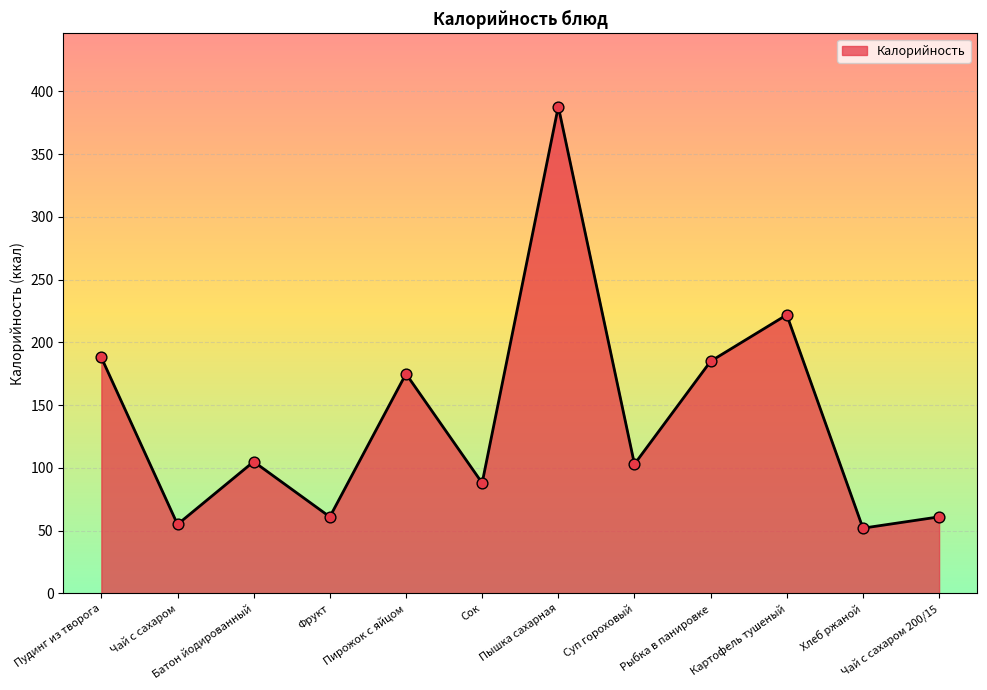

Which has a higher value, Пирожок с яйцом or Рыбка в панировке?

Рыбка в панировке